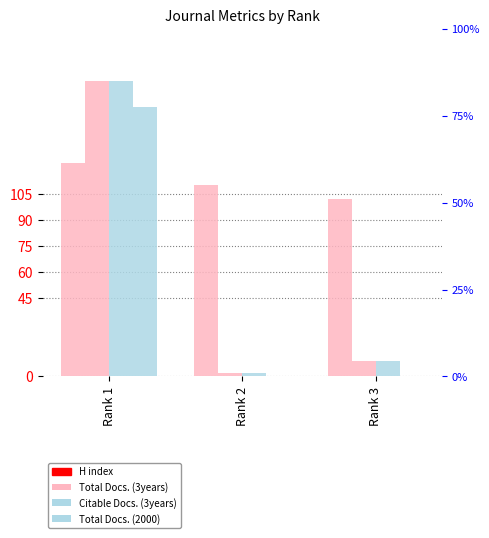

Which series has the largest range (max minus min)?

Total Docs. (3years)